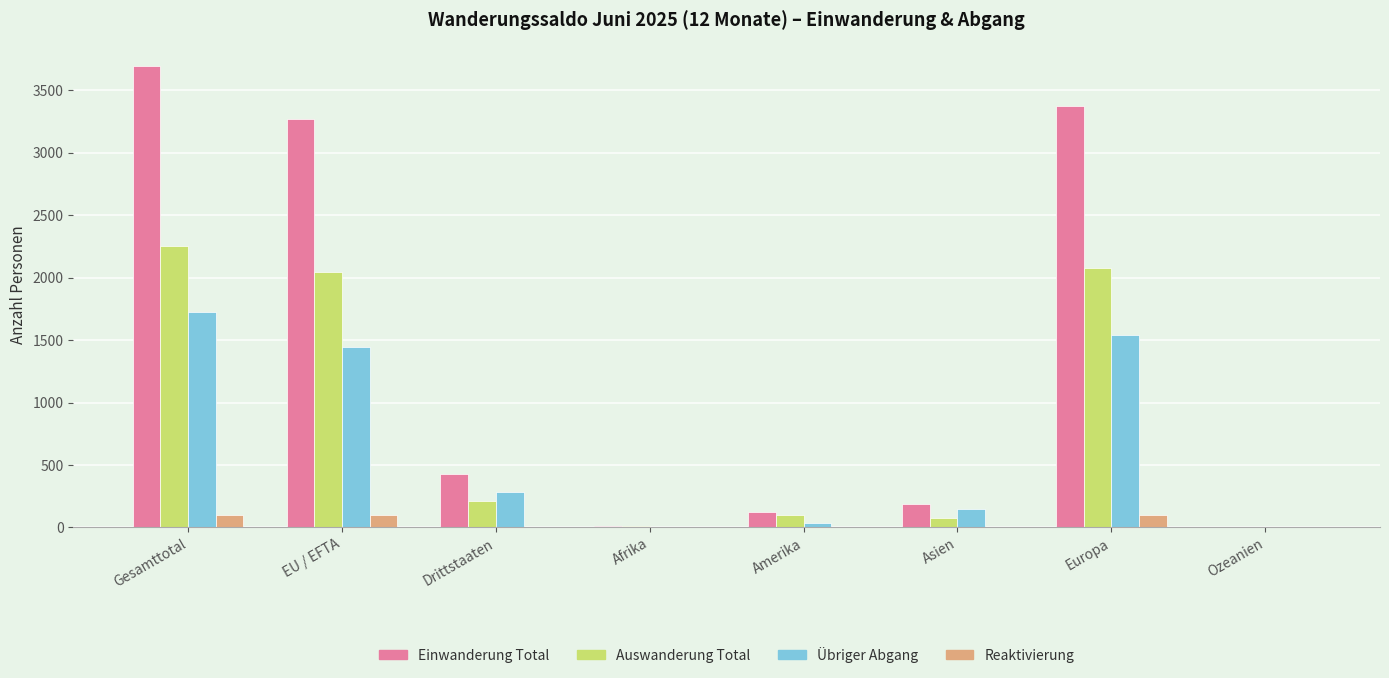

Count the number of categories in the chart.

8